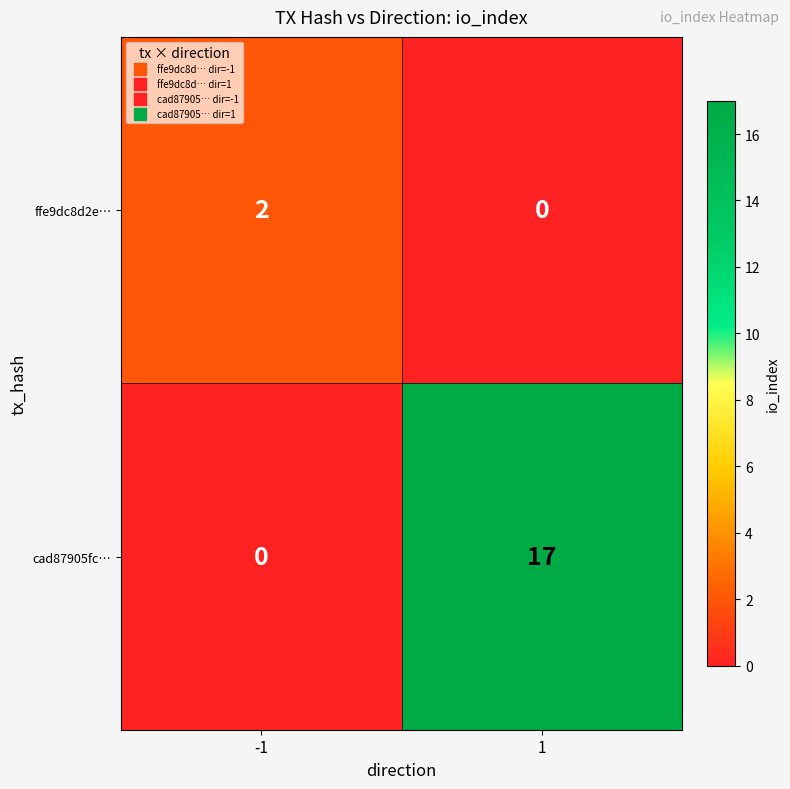

List the series in order of their overall mean, highest first.

cad87905fc…, ffe9dc8d2e…